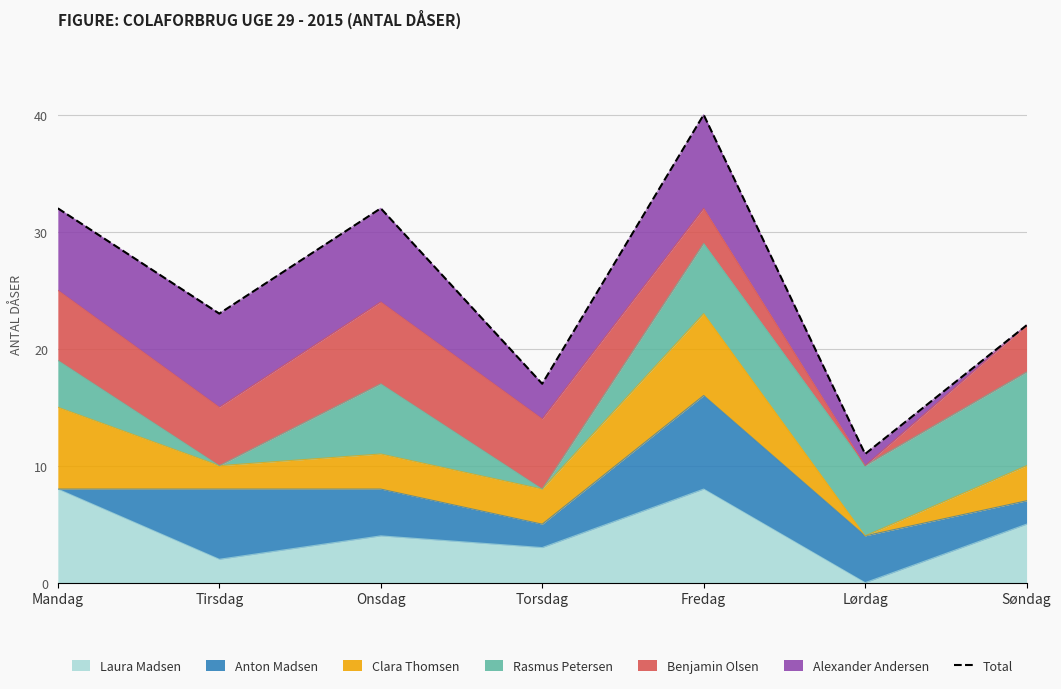

How many interior local valleys (lower than both neighbors) does the data have?

3